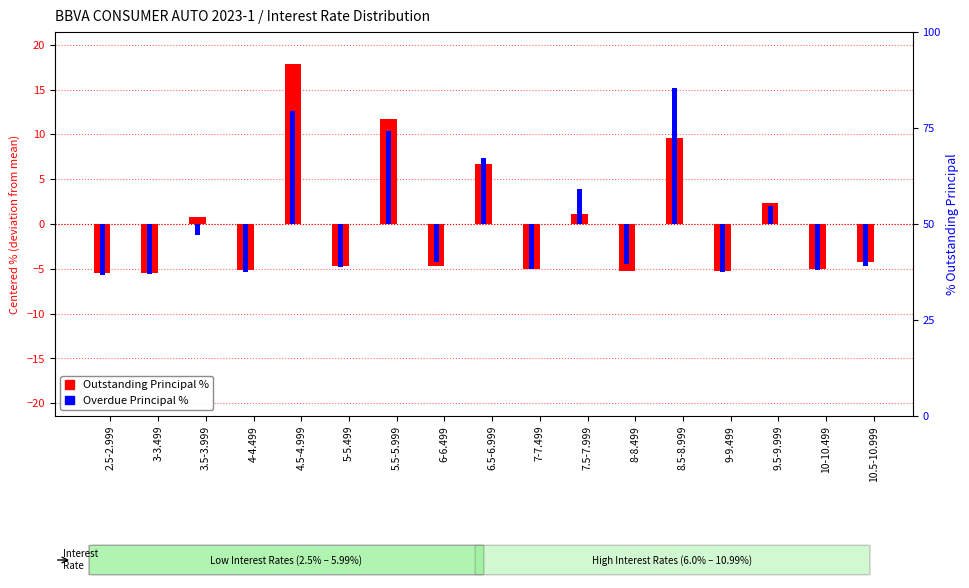

What are all the series names shown in the legend?

Outstanding Principal %, Overdue Principal %